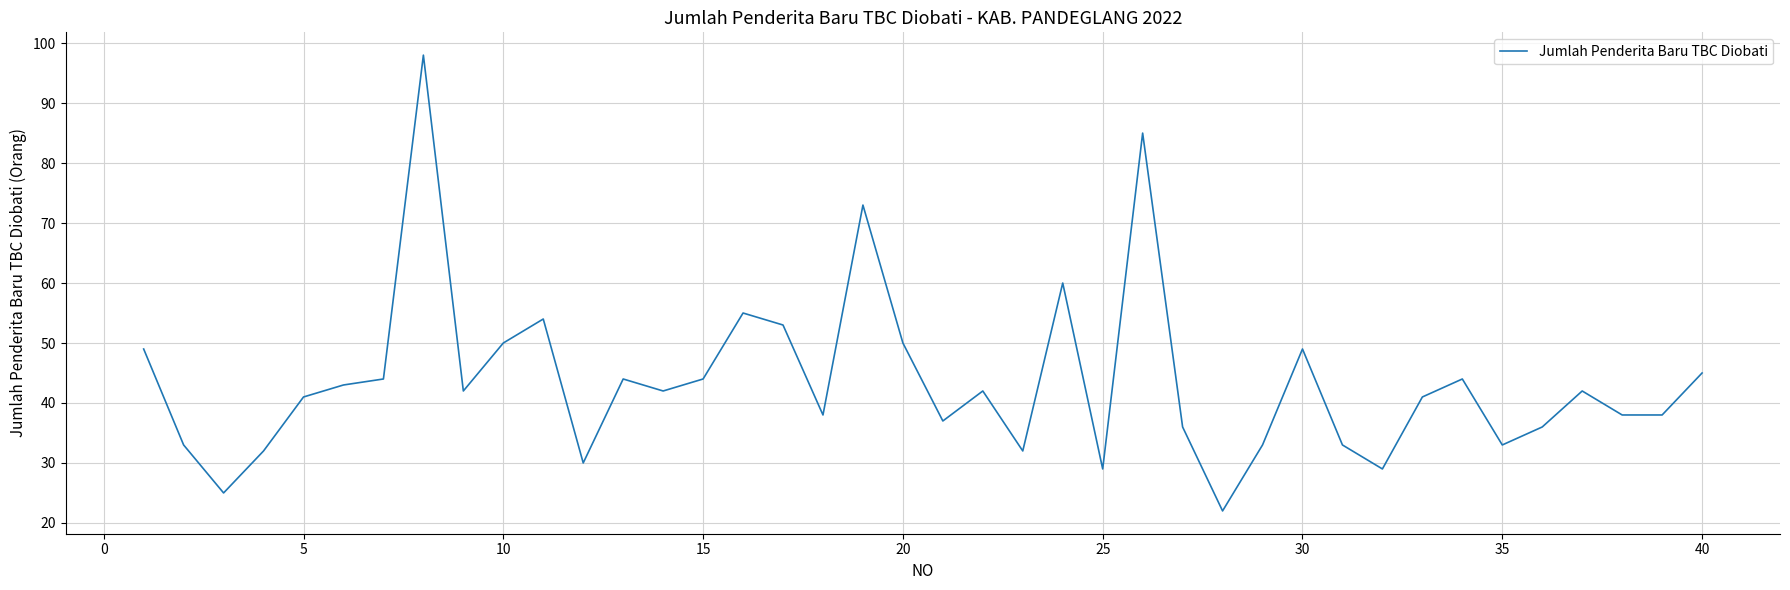

What is the maximum value shown in the chart?

98